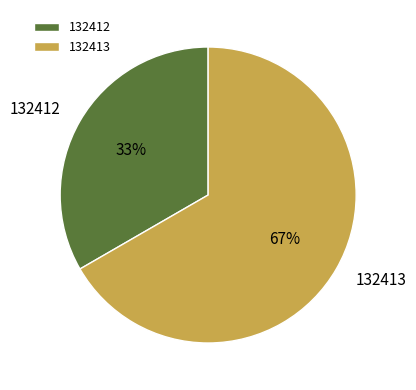

To the nearest percent, what is the combined percentage of 132413 and 132412?

100%